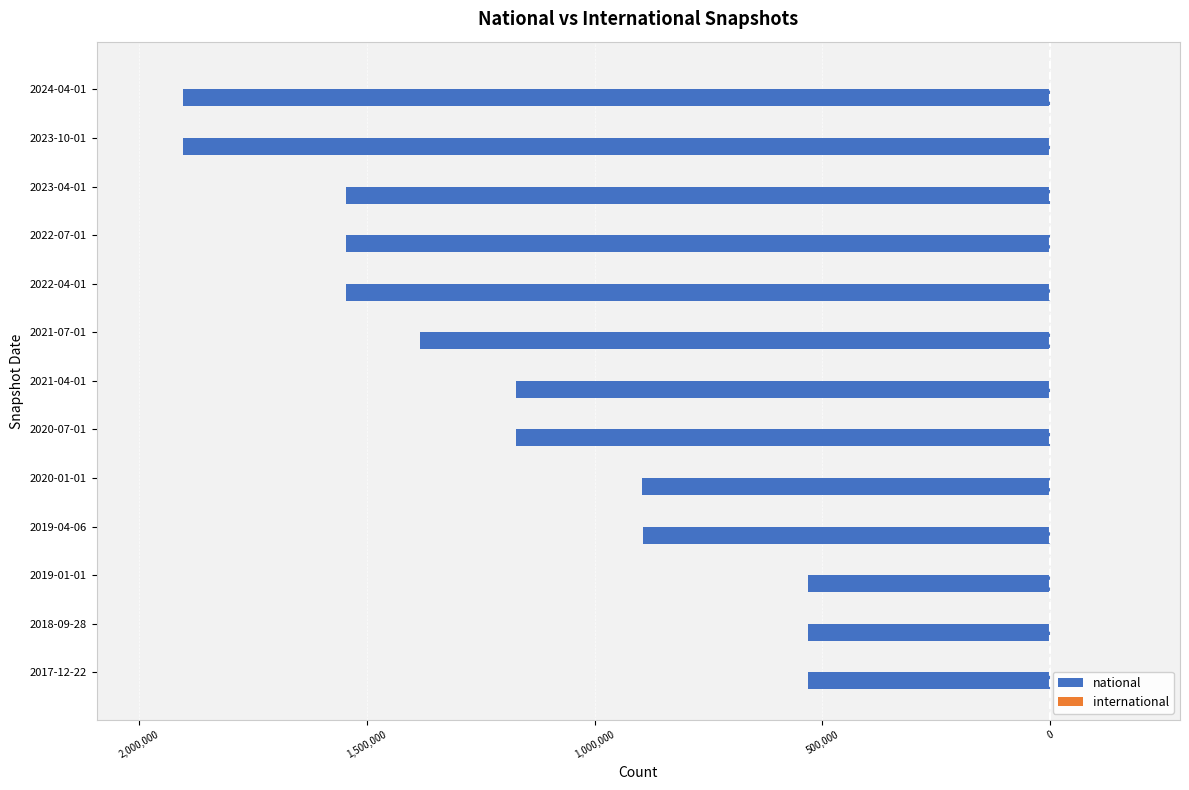

How many distinct data groups are displayed?

2